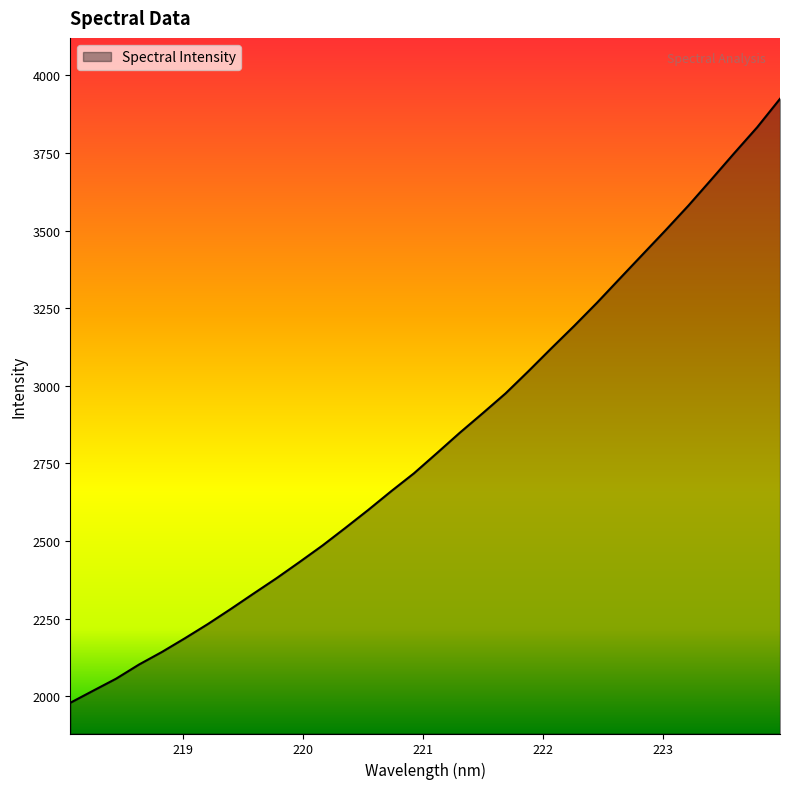

What is the greatest value displayed?

3924.3